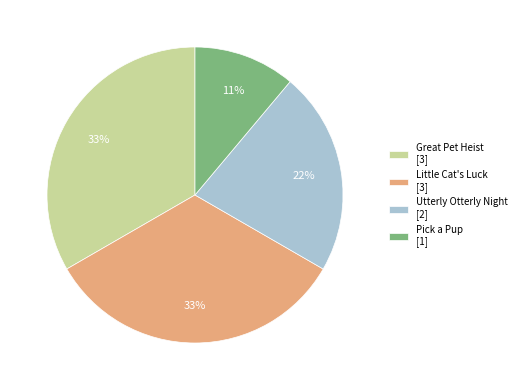

Count the number of slices in the pie.

4